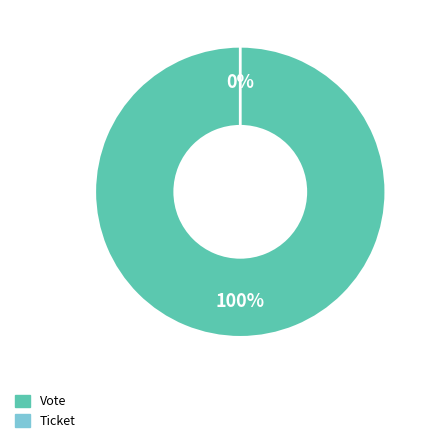

What percentage is the Vote (io_index=1) slice, to the nearest percent?

100%